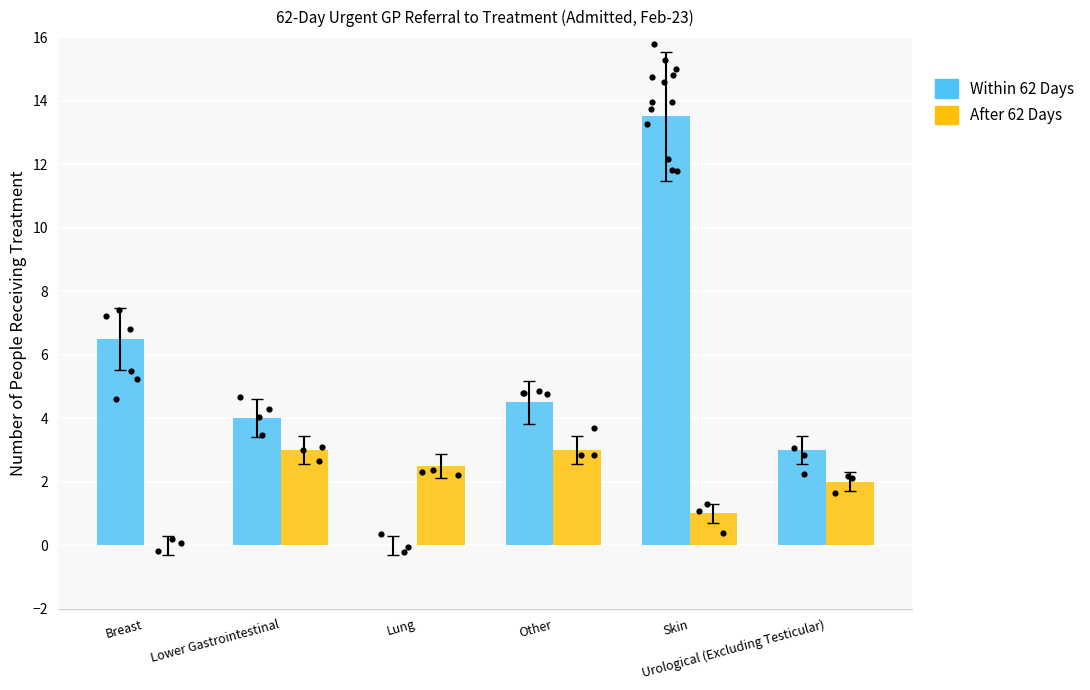

What are all the series names shown in the legend?

Within 62 Days, After 62 Days